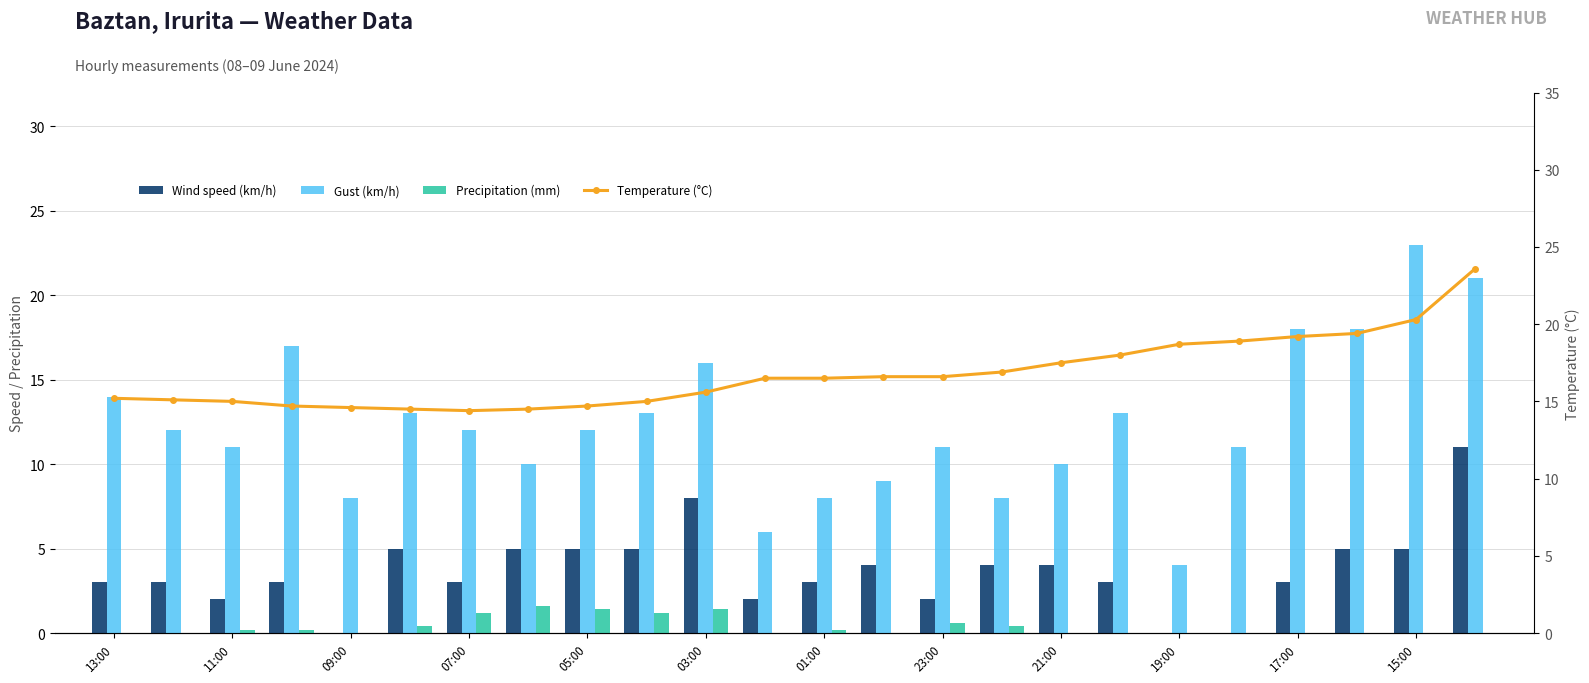

Count the number of data series in this chart.

4